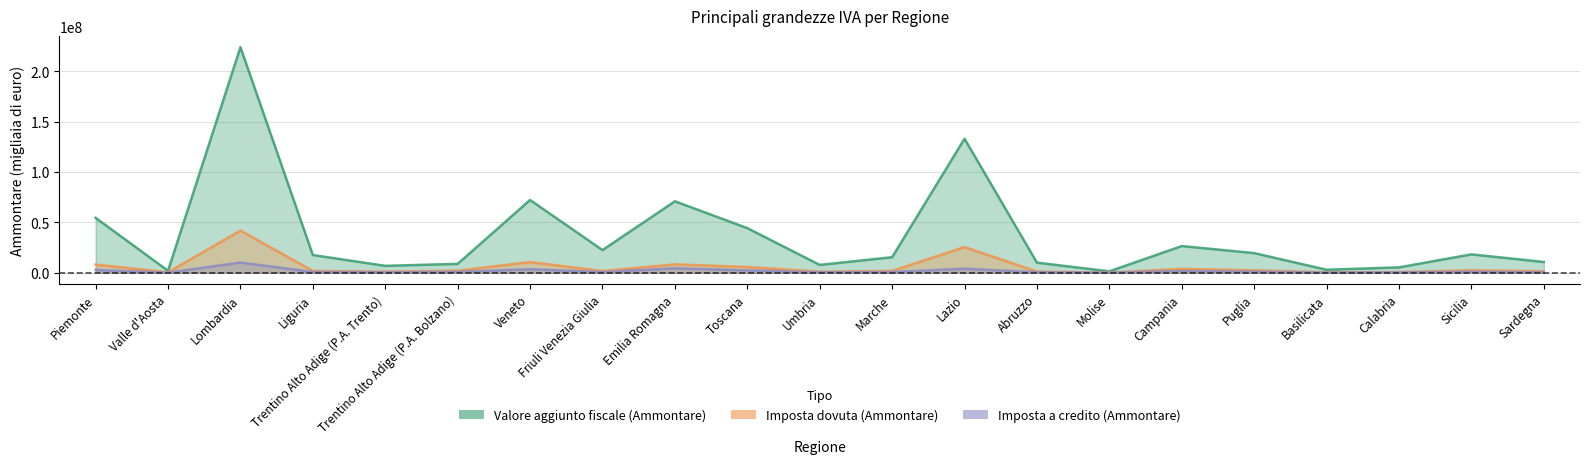

At which category is the sum across all series the highest?

Lombardia